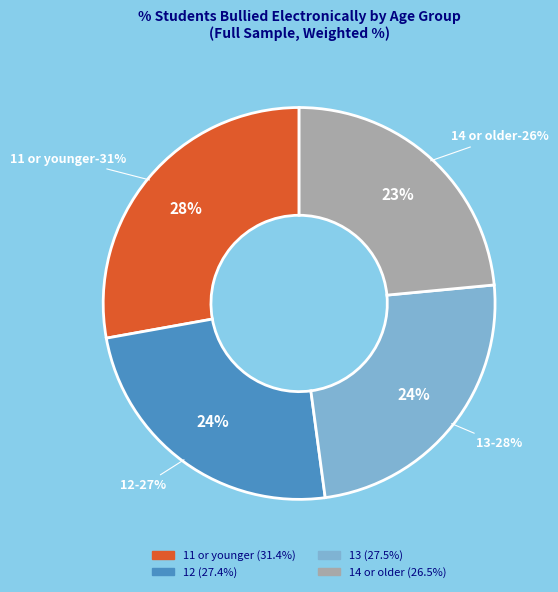

What is the smallest slice in the pie chart?

14 or older